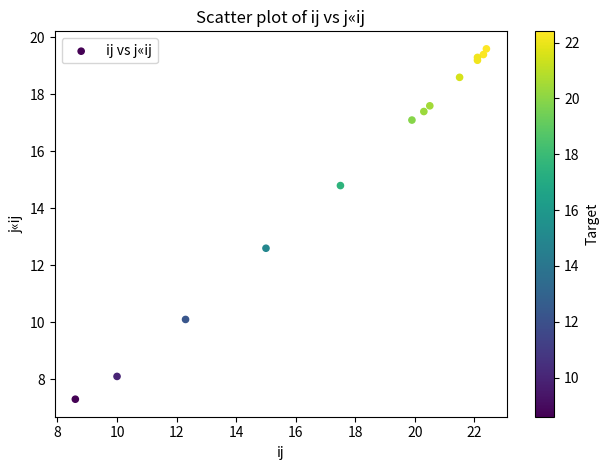

What Y value in the scatter plot is closest to 13?

12.6